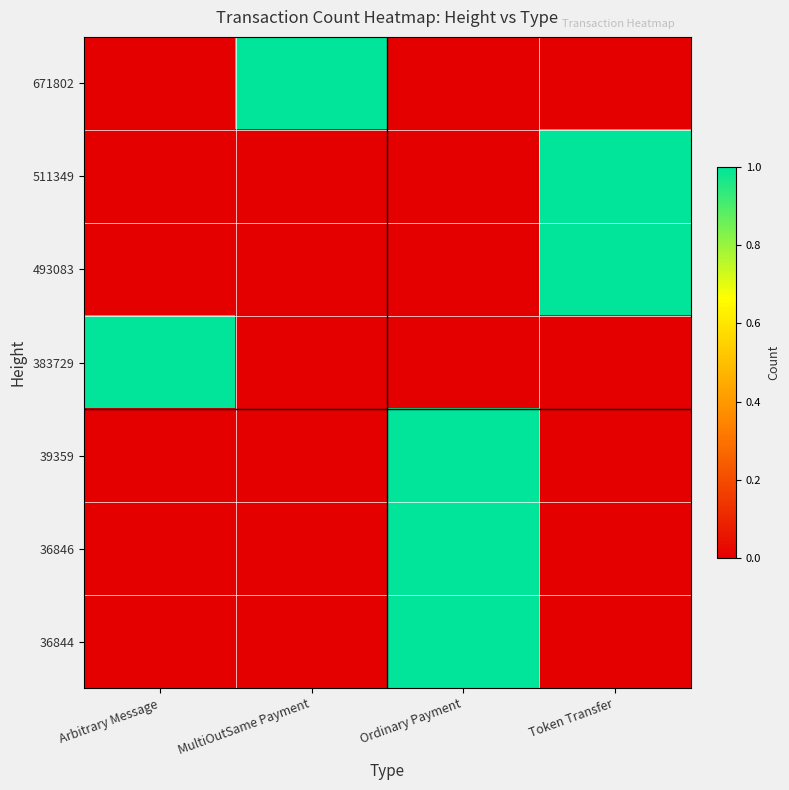

At how many categories does at least one series exceed 0?

4